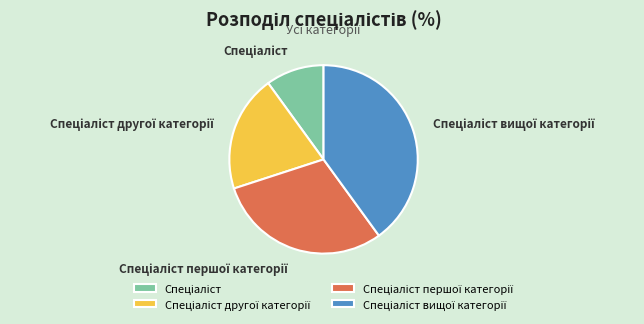

Does any single category account for the majority?

No